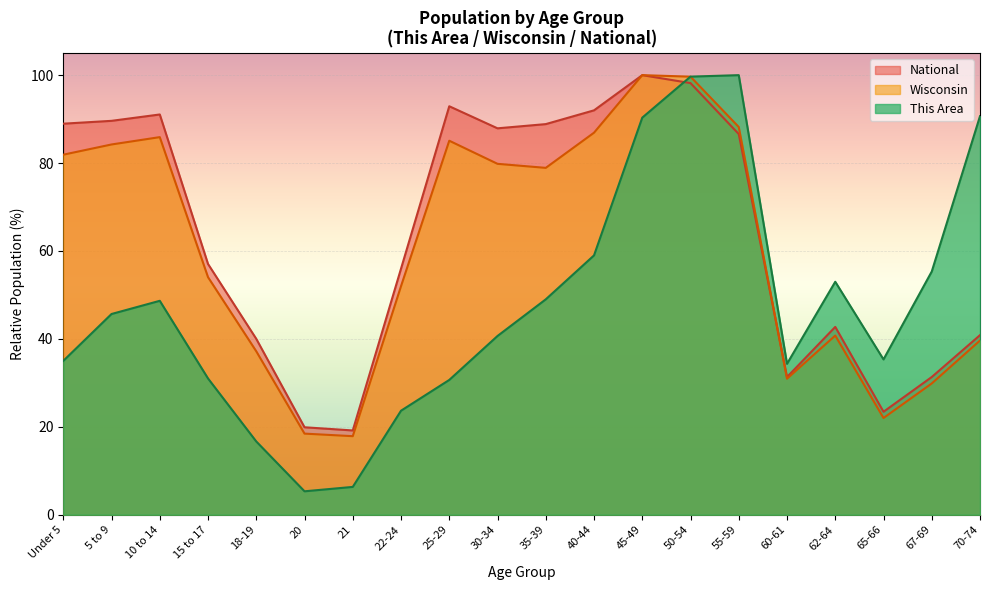

How many interior local peaks does the Wisconsin series have?

4